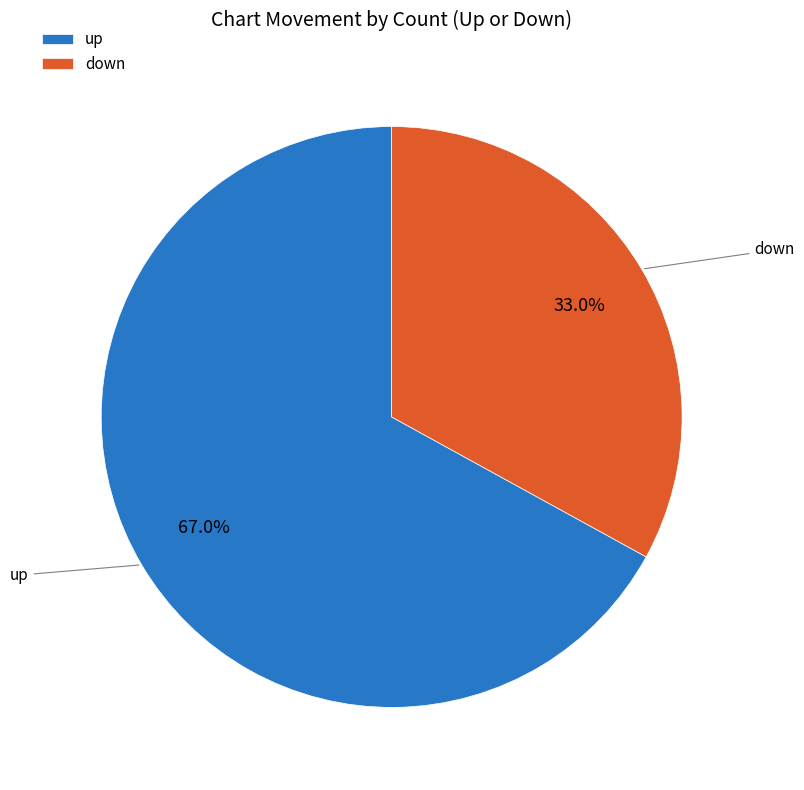

What is the ratio of the value at up to the value at down?

2.0